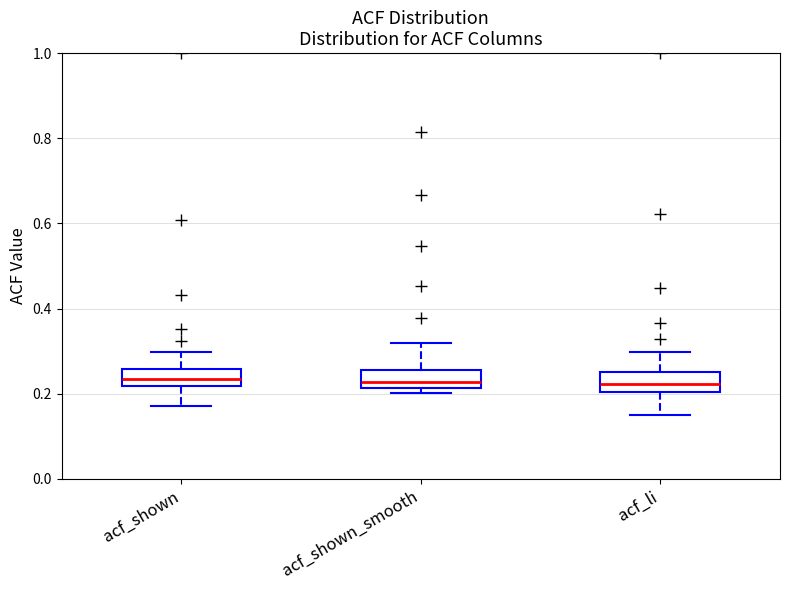

Reading left to right, transcribe this box plot: for each box, give where its median line is, the range the box spans, and where its two whiskers end, as read against the y-axis. The values are not printed on the chart, so give them approximately, as read against the axis.

acf_shown: median 0.24, box 0.22 to 0.26, whiskers 0.18 to 0.30
acf_shown_smooth: median 0.22 (inside the box), box 0.22 to 0.26, whiskers 0.20 to 0.32
acf_li: median 0.22, box 0.20 to 0.26, whiskers 0.16 to 0.30